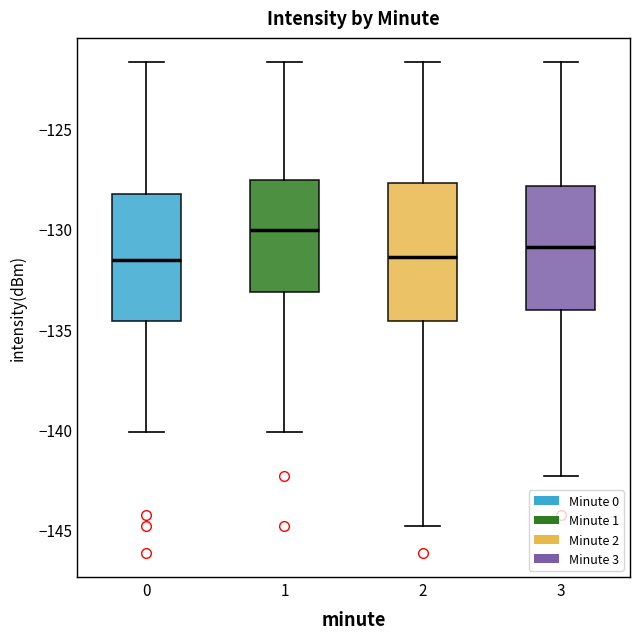

Reading left to right, transcribe this box plot: for each box, give where its median line is, the range the box spans, and where its two whiskers end, as read against the y-axis. The values are not printed on the chart, so give them approximately, as read against the axis.

0: median -131.5, box -134.5 to -128.5, whiskers -140.0 to -121.5
1: median -130.0, box -133.0 to -127.5, whiskers -140.0 to -121.5
2: median -131.5, box -134.5 to -127.5, whiskers -145.0 to -121.5
3: median -131.0, box -134.0 to -128.0, whiskers -142.5 to -121.5